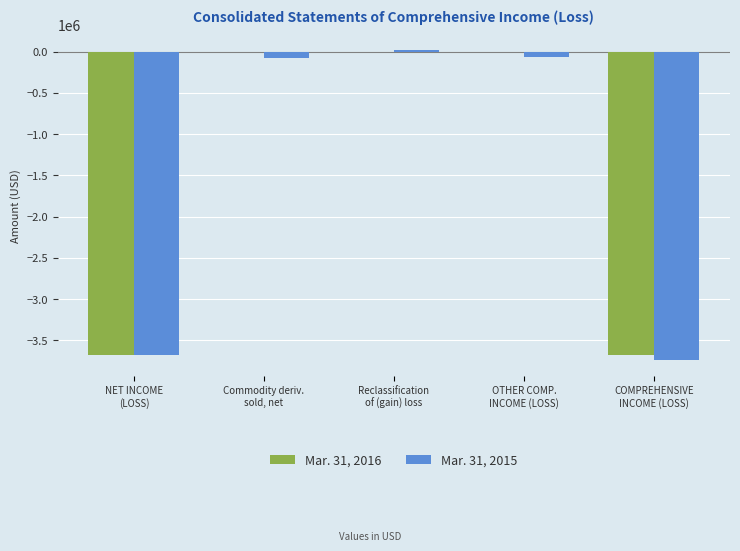

Reading right to left, transcribe all the data shown in this chart.

Mar. 31, 2016: COMPREHENSIVE
INCOME (LOSS)=-3673086	OTHER COMP.
INCOME (LOSS)=0	Reclassification
of (gain) loss=0	Commodity deriv.
sold, net=0	NET INCOME
(LOSS)=-3673086
Mar. 31, 2015: COMPREHENSIVE
INCOME (LOSS)=-3742328	OTHER COMP.
INCOME (LOSS)=-59336	Reclassification
of (gain) loss=14413	Commodity deriv.
sold, net=-73749	NET INCOME
(LOSS)=-3682992